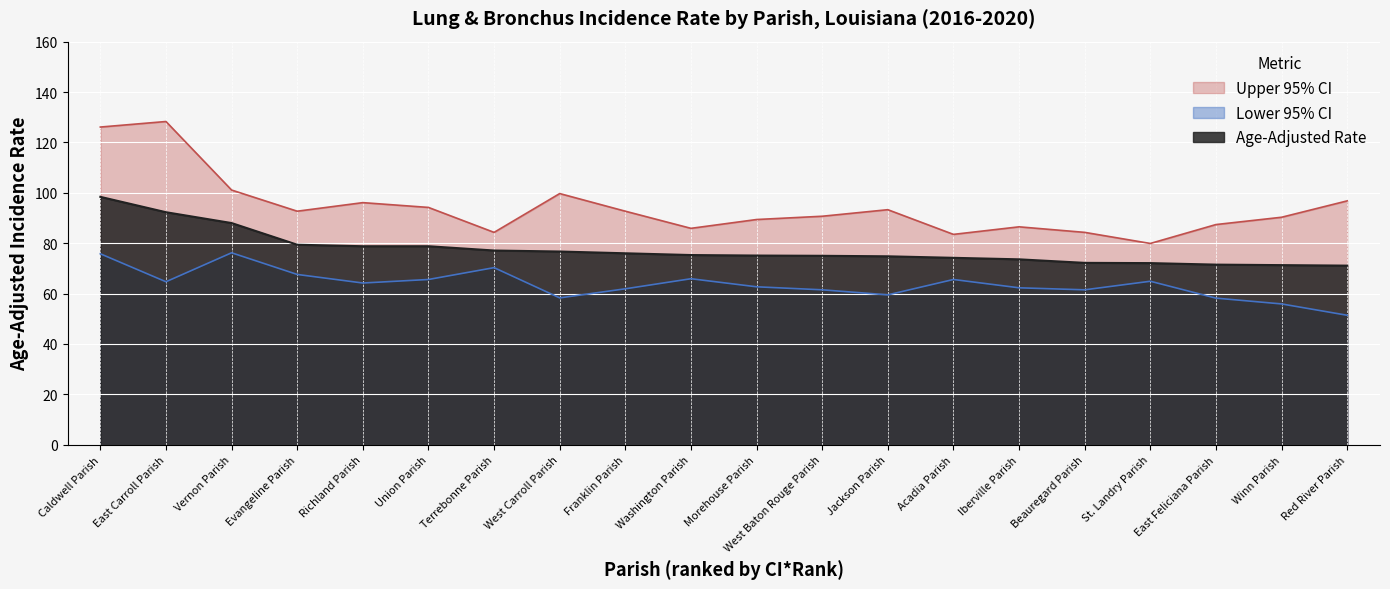

Where does the Age-Adjusted Rate series first go above 75?

Caldwell Parish